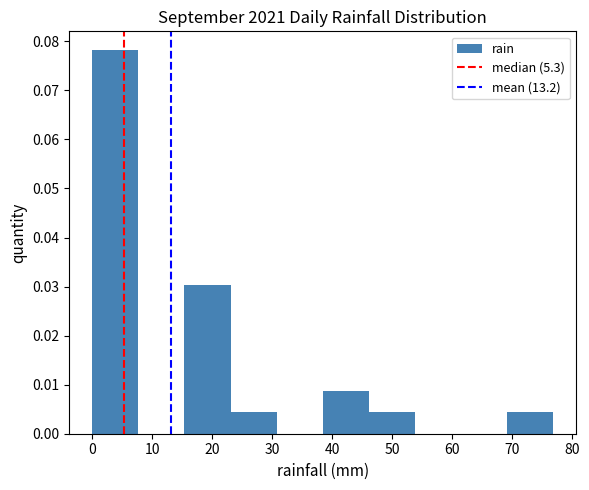

Over which range of the x-axis is the bar tallest?

0 to 8